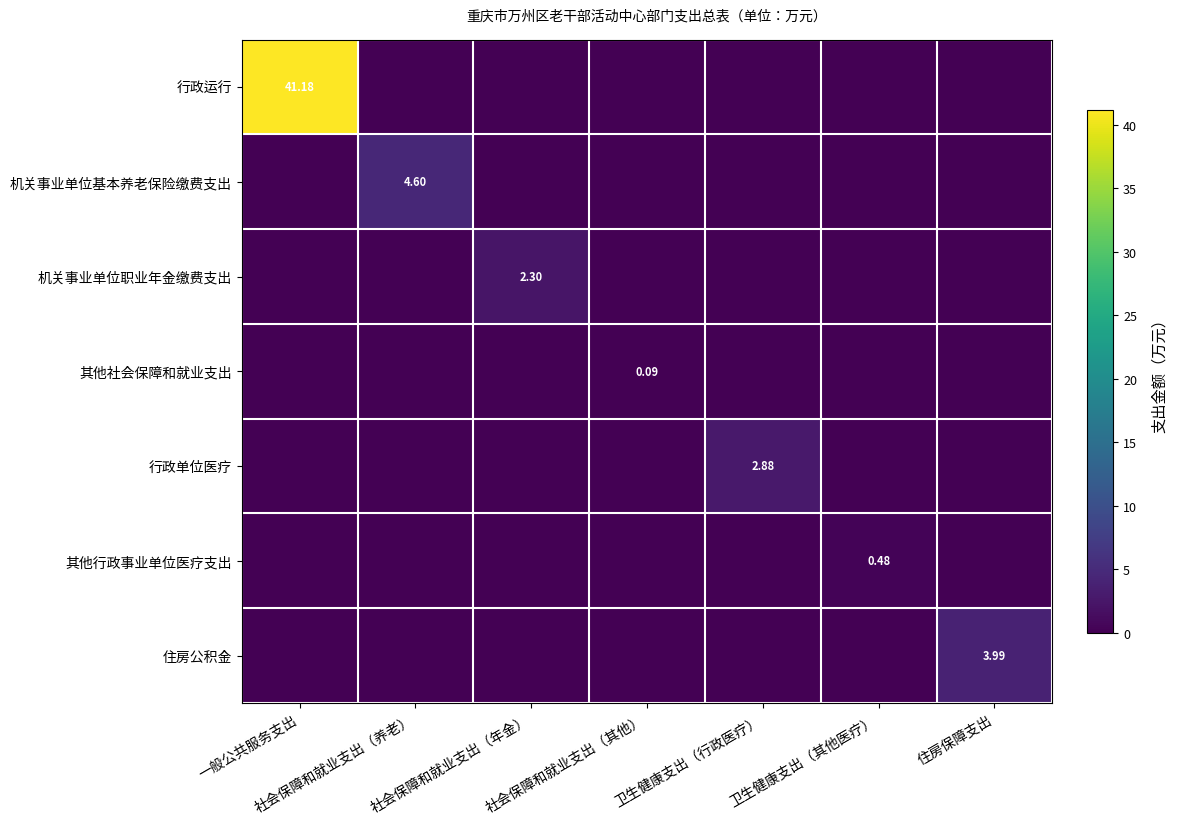

At which category is the sum across all series the highest?

一般公共服务支出